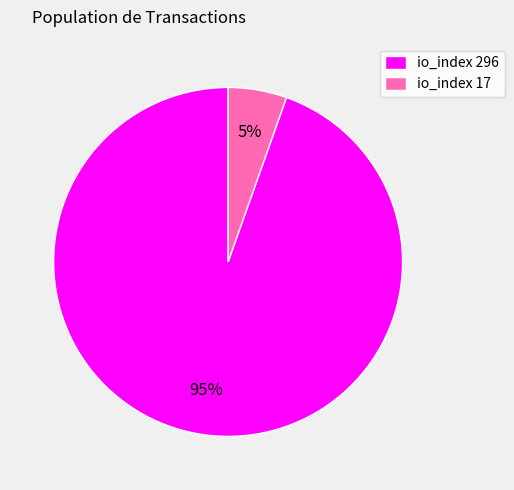

Do io_index 17 and io_index 296 together represent more than half of the pie?

Yes